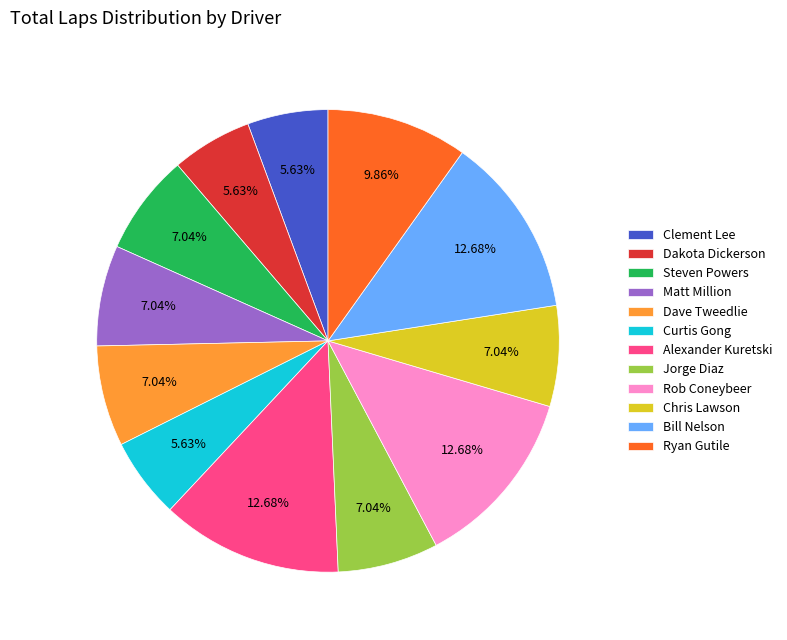

Approximately how many times larger is the value at Jorge Diaz compared to Chris Lawson?

1.0